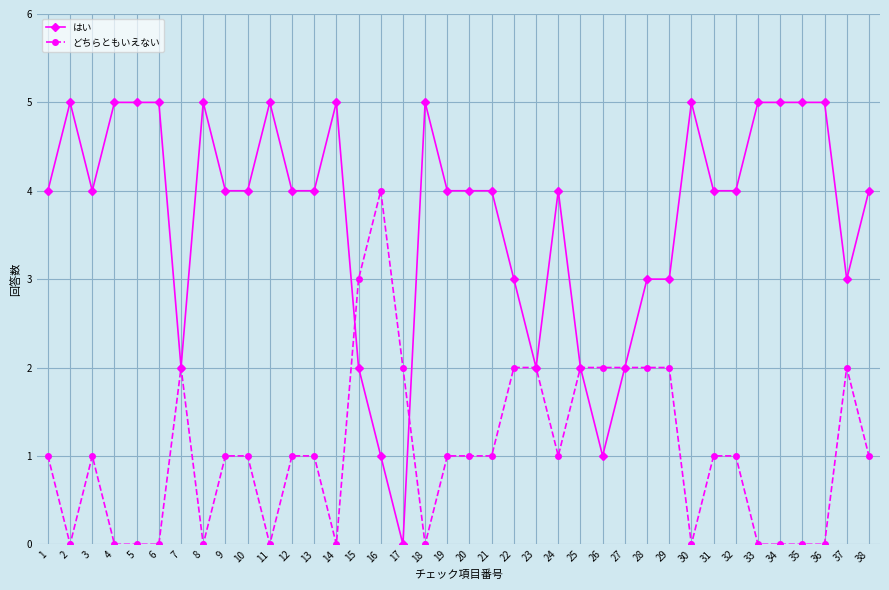

True or false: どちらともいえない has a value of 1 at 32.

True